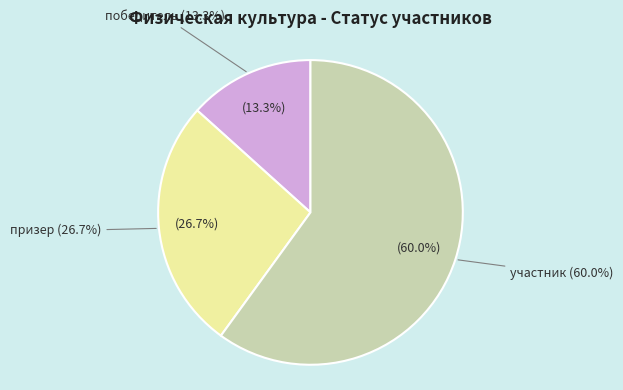

Count the number of slices in the pie.

3